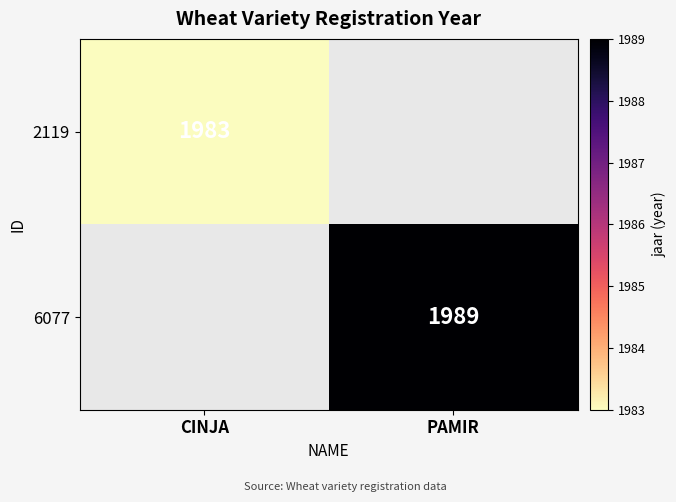

Is it true that 6077 equals 1989 at PAMIR?

True